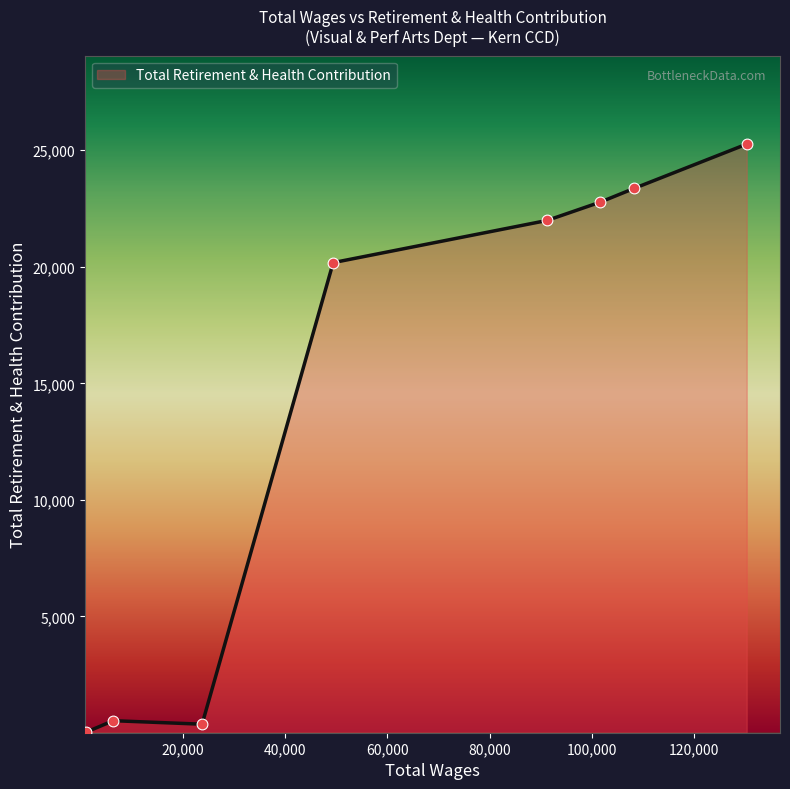

True or false: the data has more than 2 interior local peaks.

False